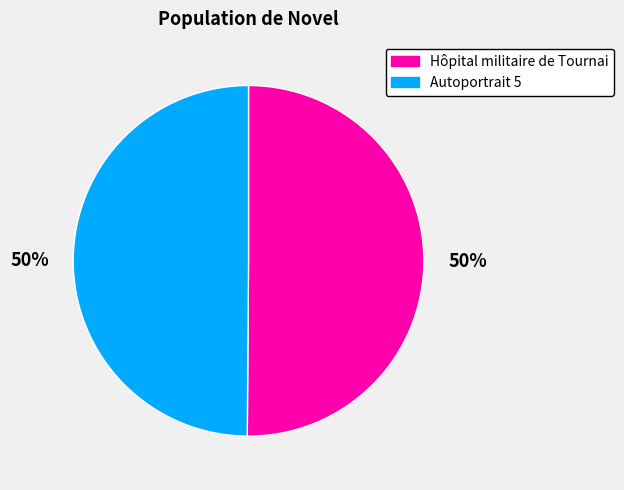

The Hôpital militaire de Tournai slice represents 50% of the pie. True or false?

True